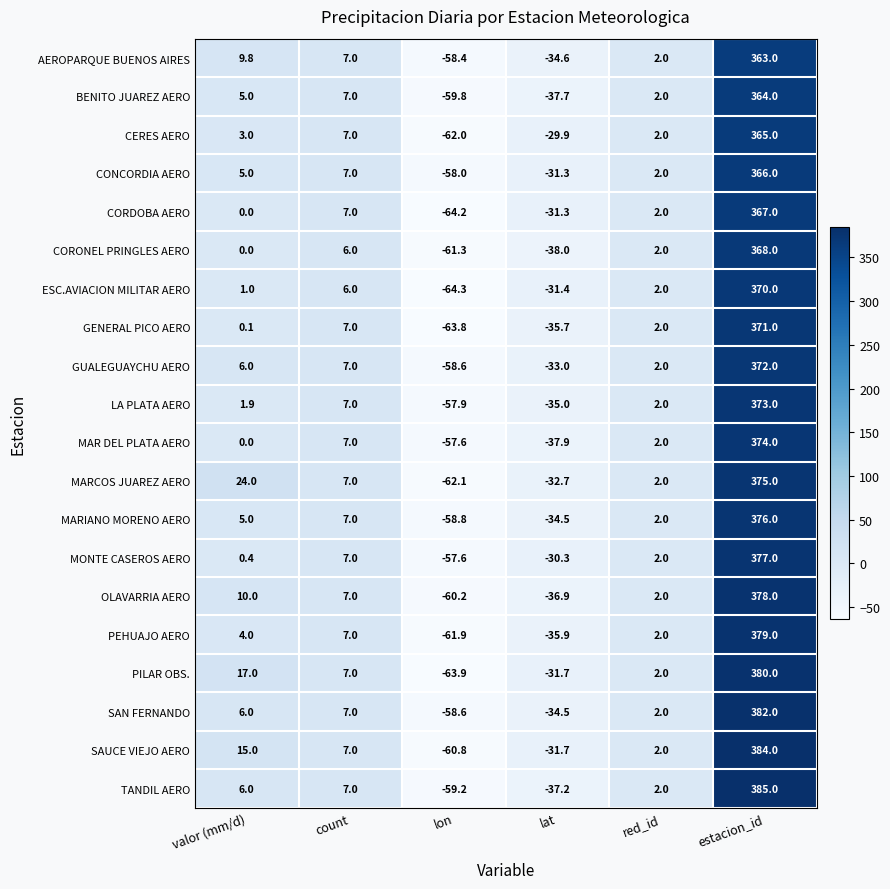

The value of SAN FERNANDO at lat is -34.5. True or false?

True